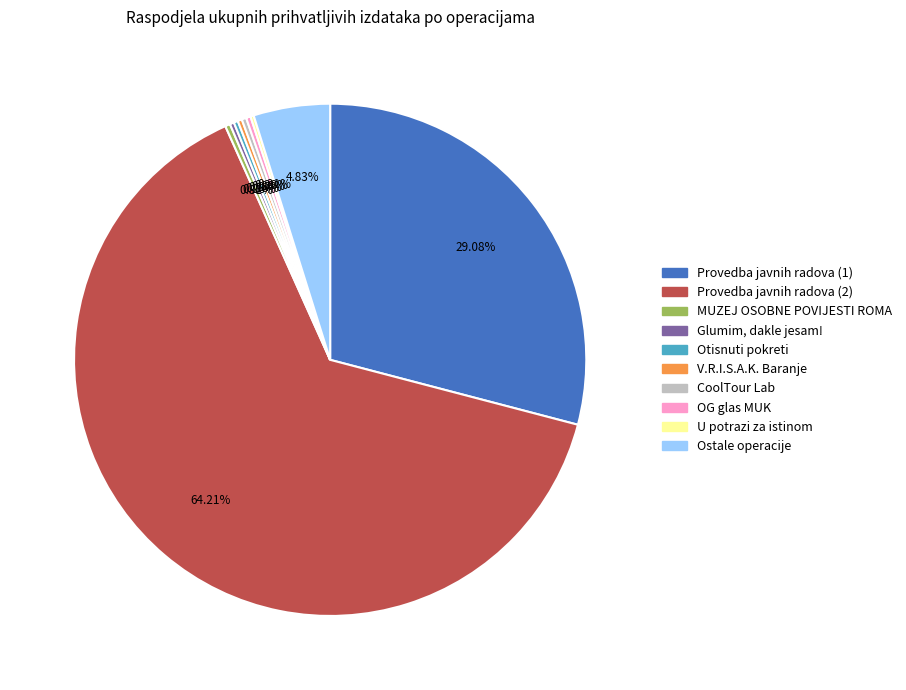

To the nearest percent, what is the difference between the largest and smallest slice percentages?

64%